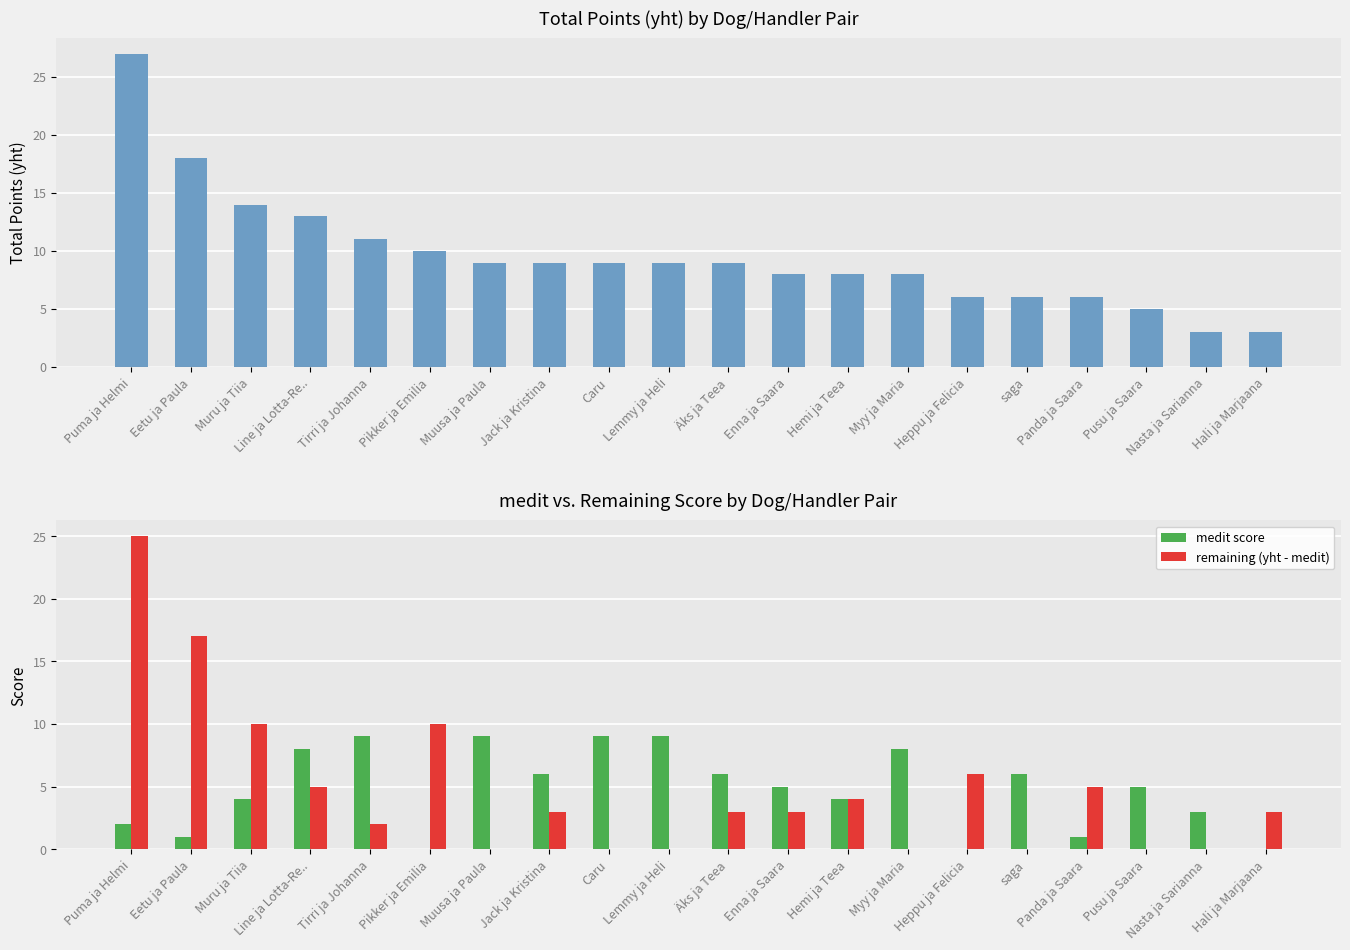

The value of medit score at Heppu ja Felicia is 4. True or false?

False